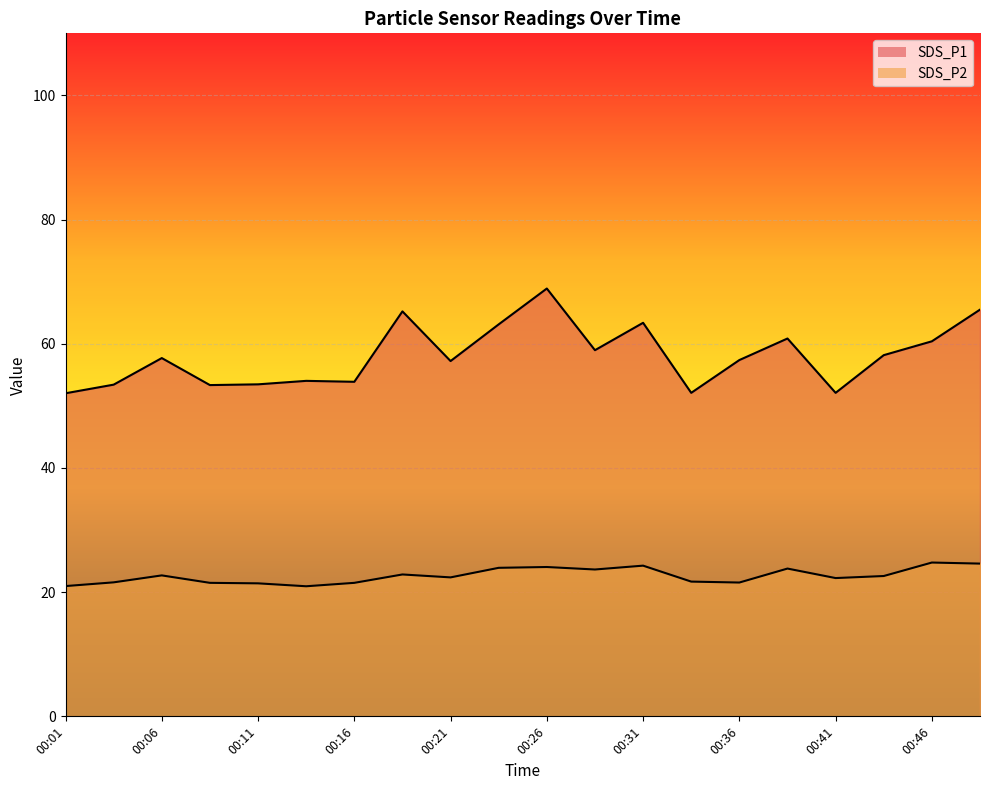

True or false: SDS_P1 and SDS_P2 cross at least once.

False